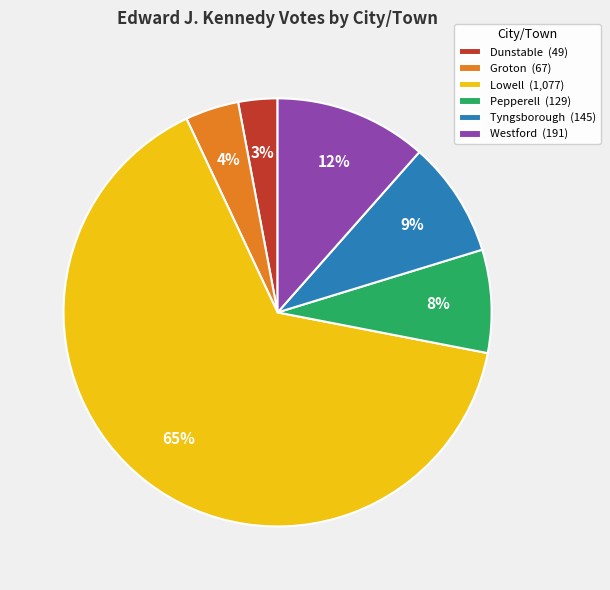

To the nearest percent, what percentage of the pie is Dunstable (49)?

3%